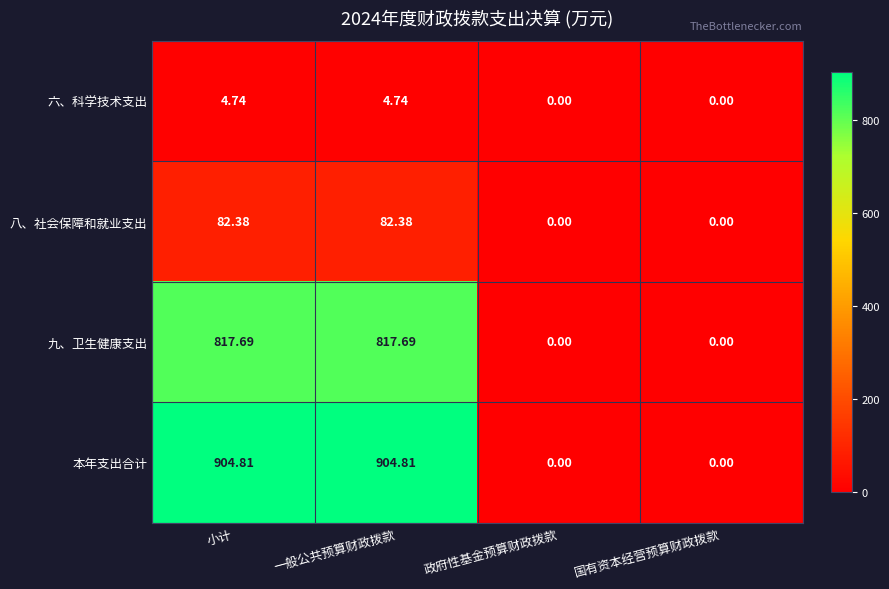

How many series are shown in this chart?

4